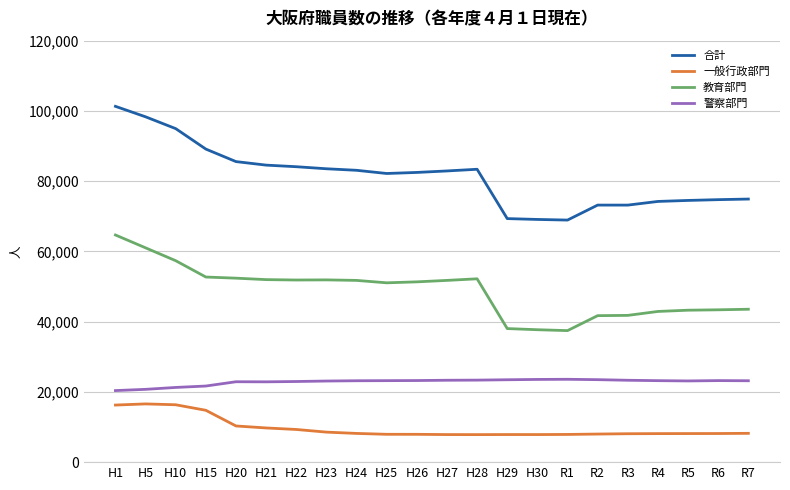

What is the difference between the second highest and second lowest values in the 警察部門 series?

2821